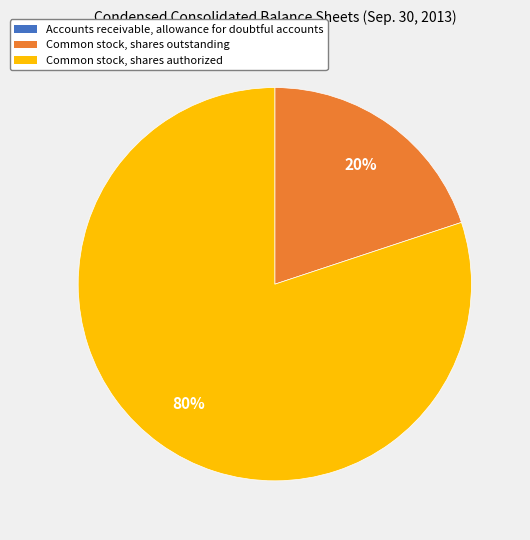

Is it true that Common stock, shares outstanding is 20% of the pie?

True